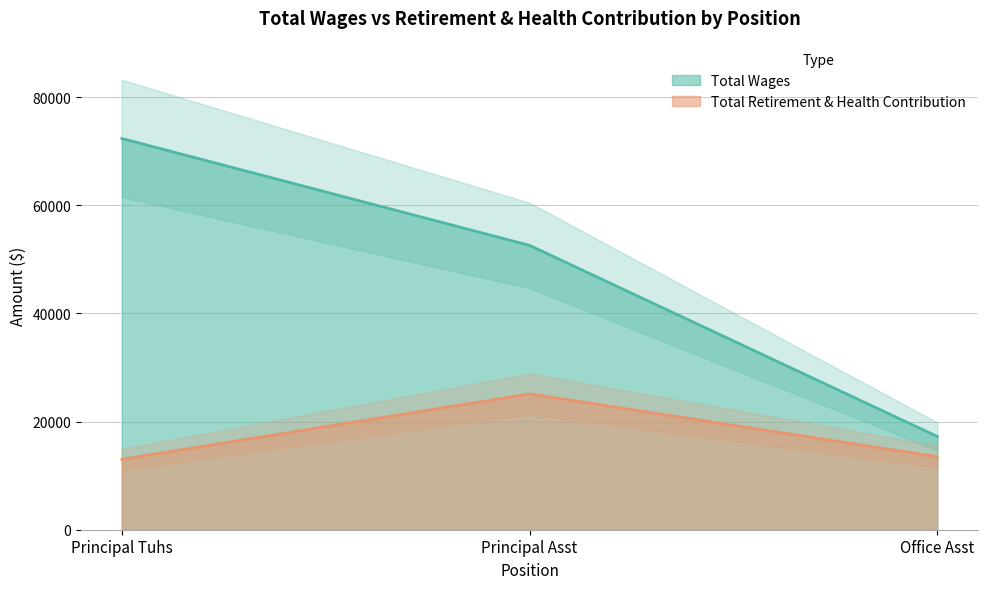

Rank the categories by Total Wages value from highest to lowest.

Principal Tuhs, Principal Asst, Office Asst